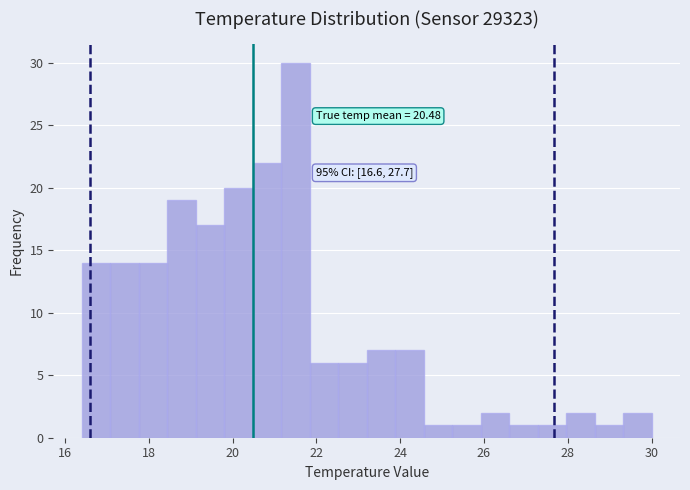

Read against the x-axis, roughly where is the centre of the tallest bar?

21.6